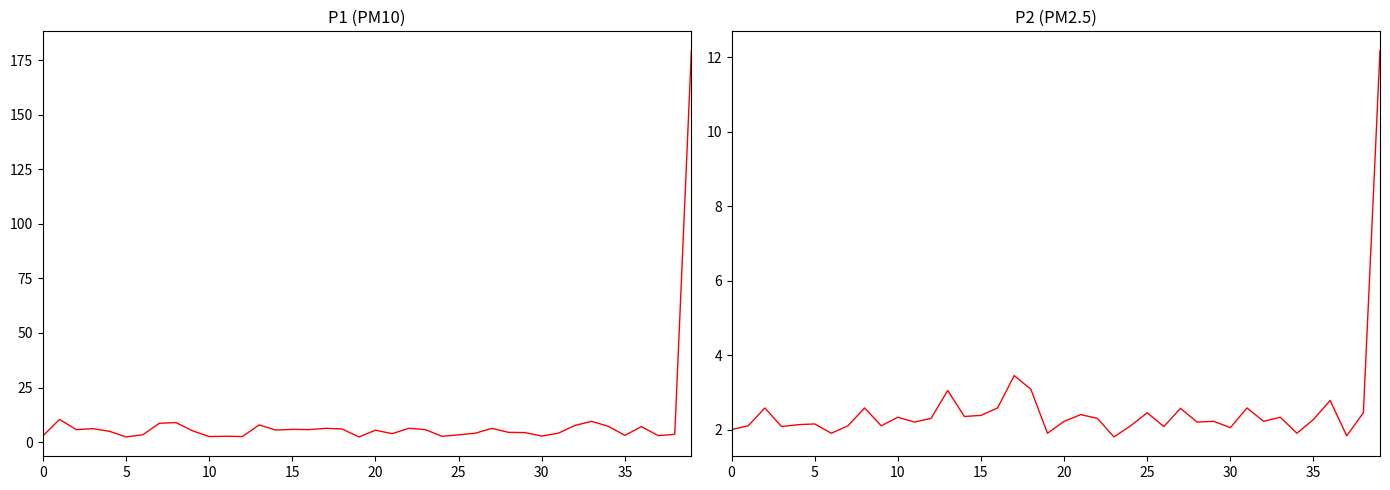

The value of P2 at 32 is 0.8. True or false?

False